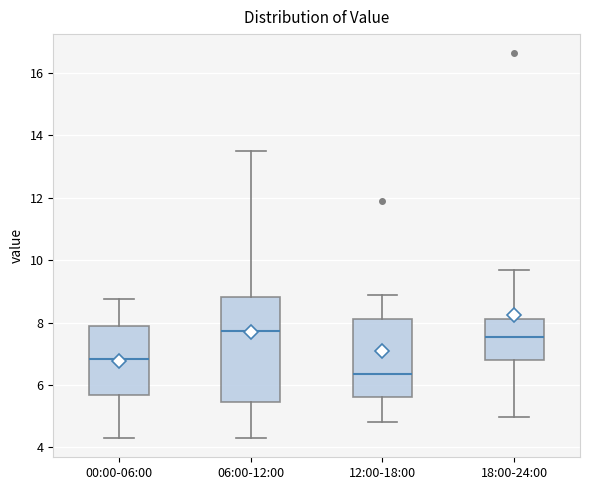

Comparing the boxes themselves (not the whiskers), which one is the tallest?

06:00-12:00